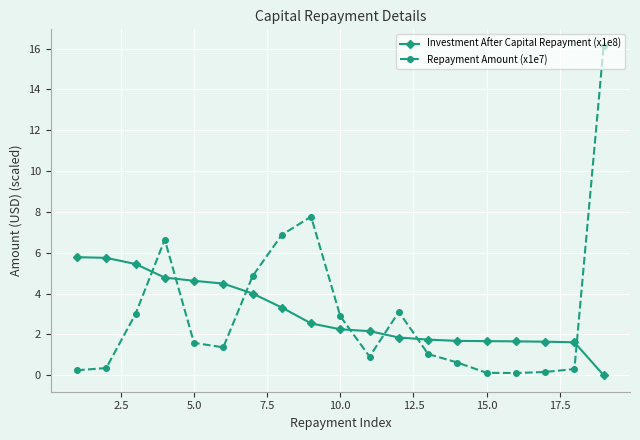

Which series ends up on top after the final intersection of Repayment Amount (x1e7) and Investment After Capital Repayment (x1e8)?

Repayment Amount (x1e7)